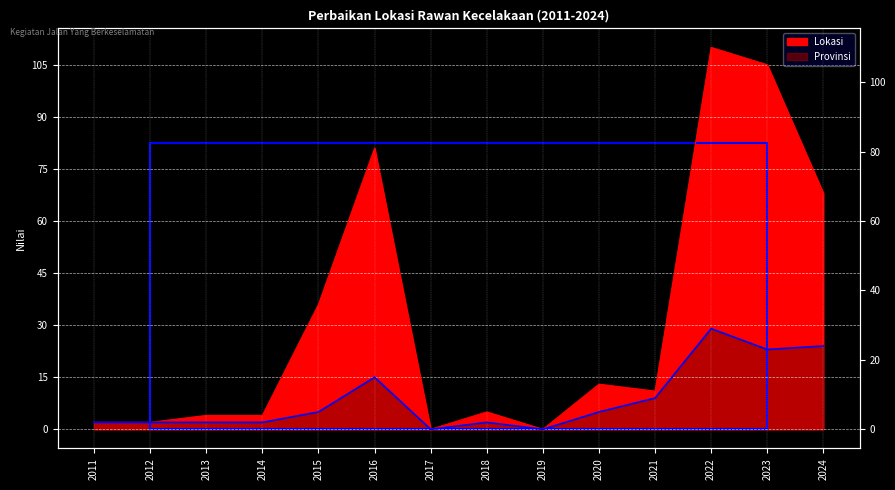

At which category is the sum across all series the highest?

2022